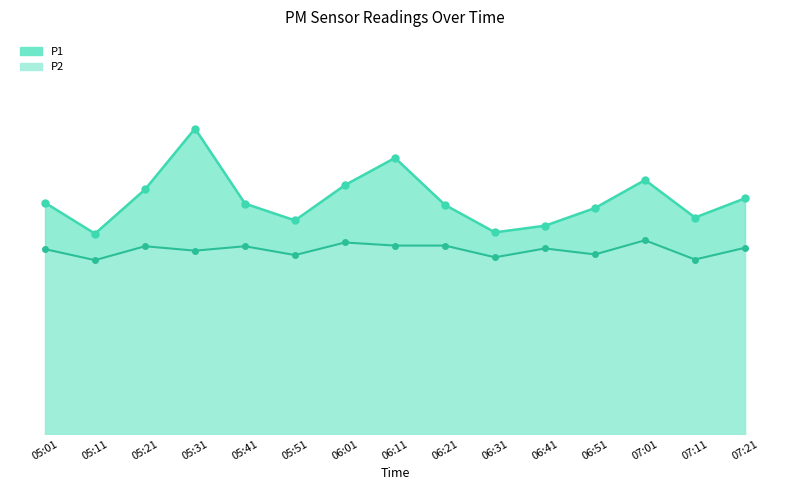

What is the difference between the P1 values at 05:21 and 06:11?

1.4